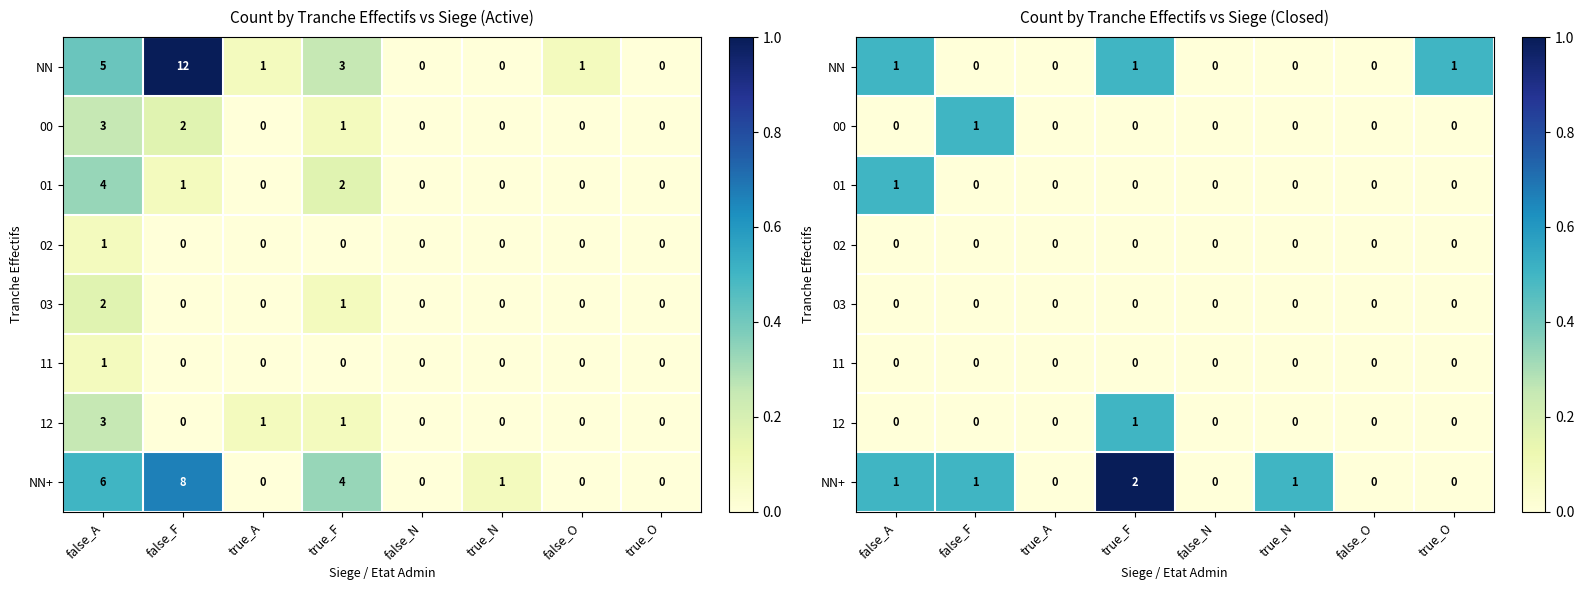

How many 01 values are between 0 and 1?

8